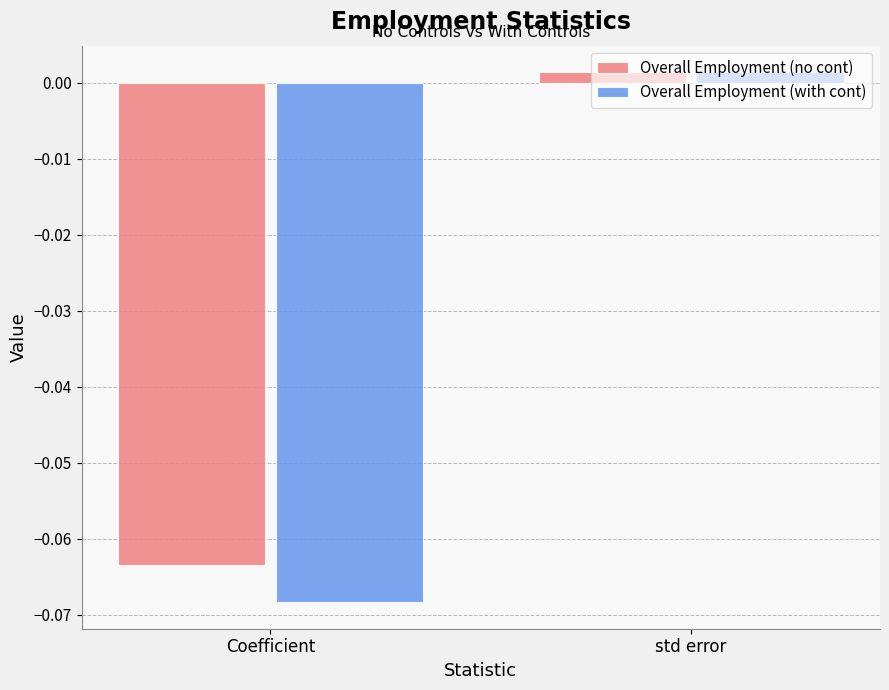

Rank the categories by Overall Employment (no cont) value from lowest to highest.

Coefficient, std error